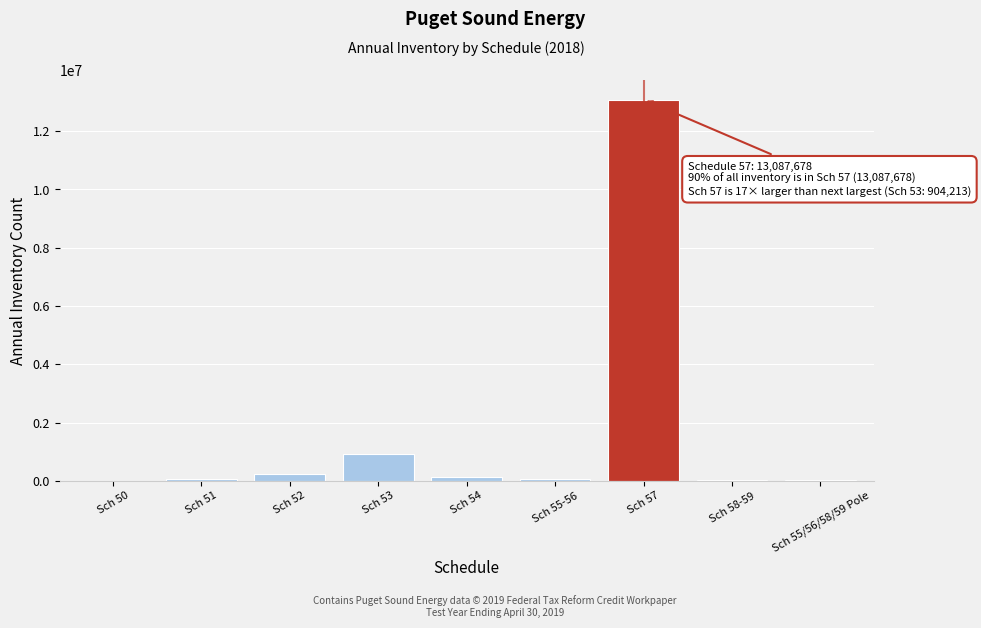

Where is the data nearest to the value 6544451?

Sch 53